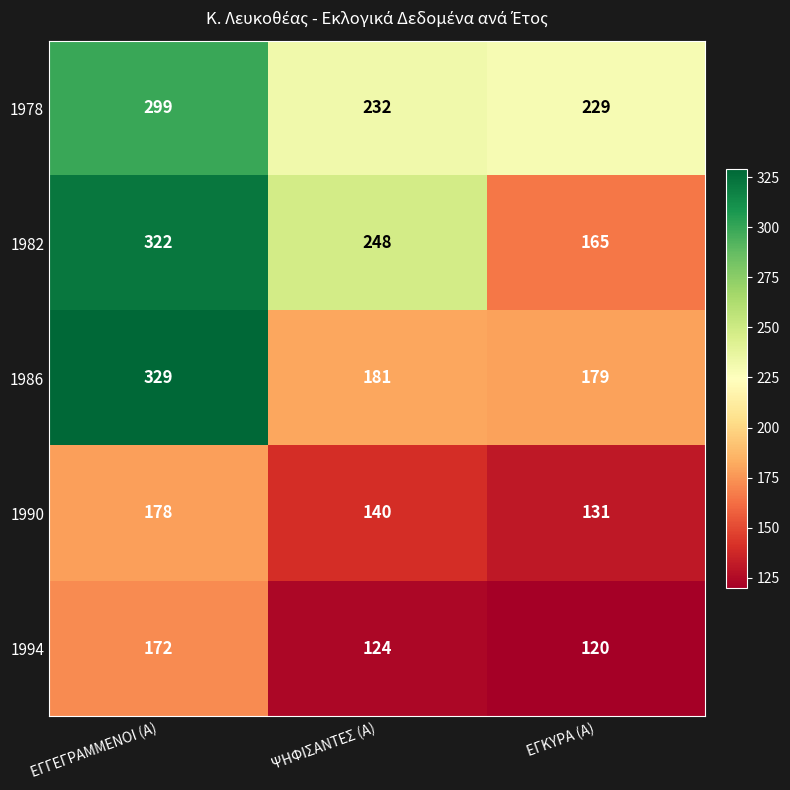

What is the difference between the highest and lowest values at ΕΓΓΕΓΡΑΜΜΕΝΟΙ (Α)?

157